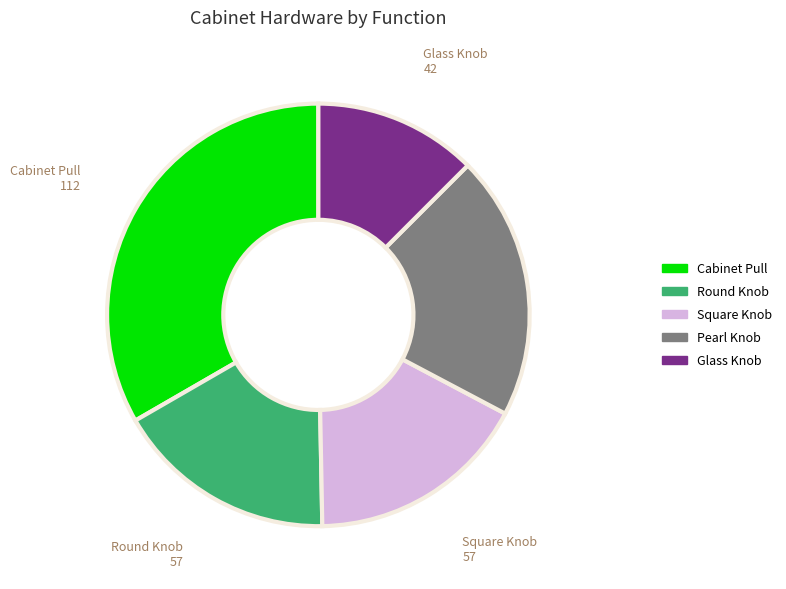

Is Glass Knob the majority of the pie?

No